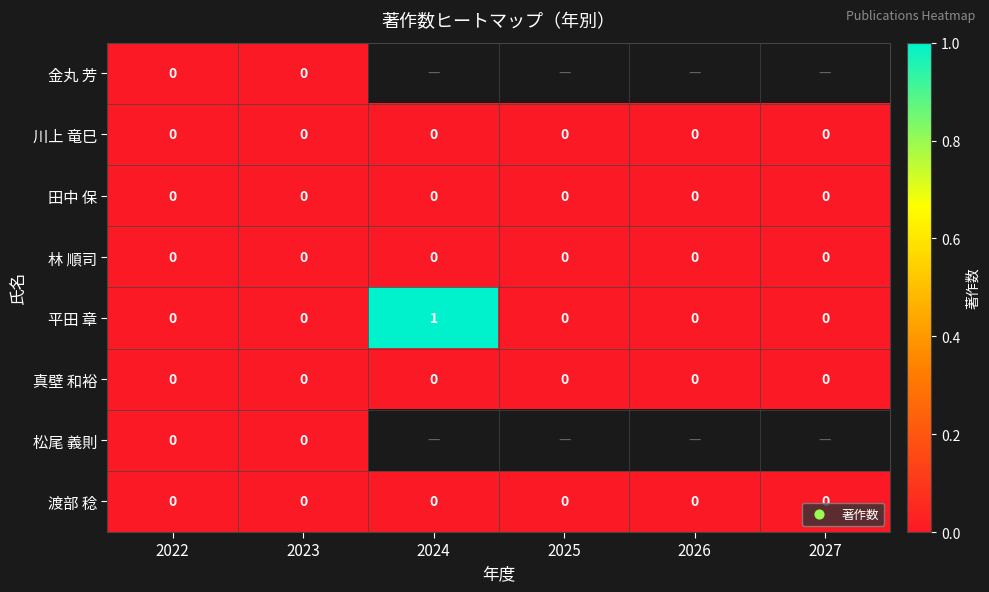

How many 平田 章 values are between 0 and 1?

6